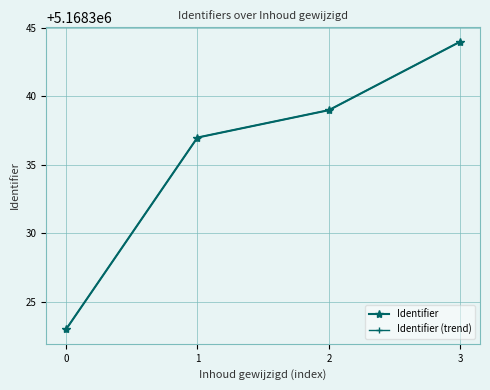

True or false: Identifier (trend) has a value of 5168323 at 0.

True